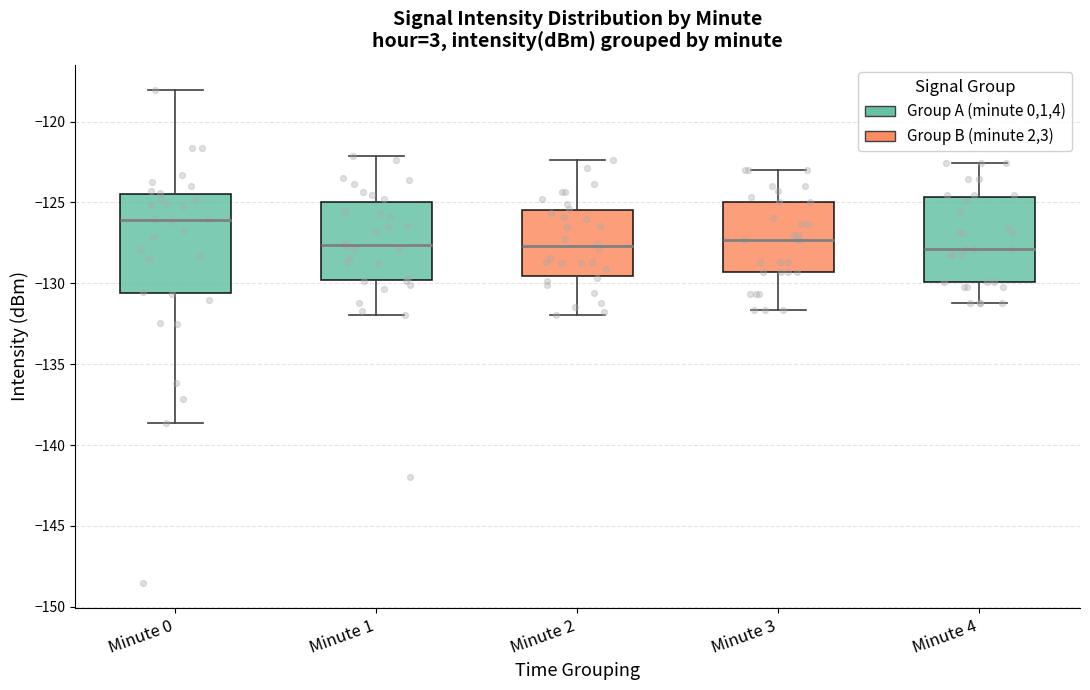

Reading left to right, read every box against the y-axis: the position of its median line, the range the box covers, and the ends of its whiskers. The values are not printed on the chart, so give them approximately, as read against the axis.

Minute 0: median -126.0, box -130.5 to -124.5, whiskers -138.5 to -118.0
Minute 1: median -127.5, box -130.0 to -125.0, whiskers -132.0 to -122.0
Minute 2: median -127.5, box -129.5 to -125.5, whiskers -132.0 to -122.5
Minute 3: median -127.5, box -129.5 to -125.0, whiskers -131.5 to -123.0
Minute 4: median -128.0, box -130.0 to -124.5, whiskers -131.0 to -122.5